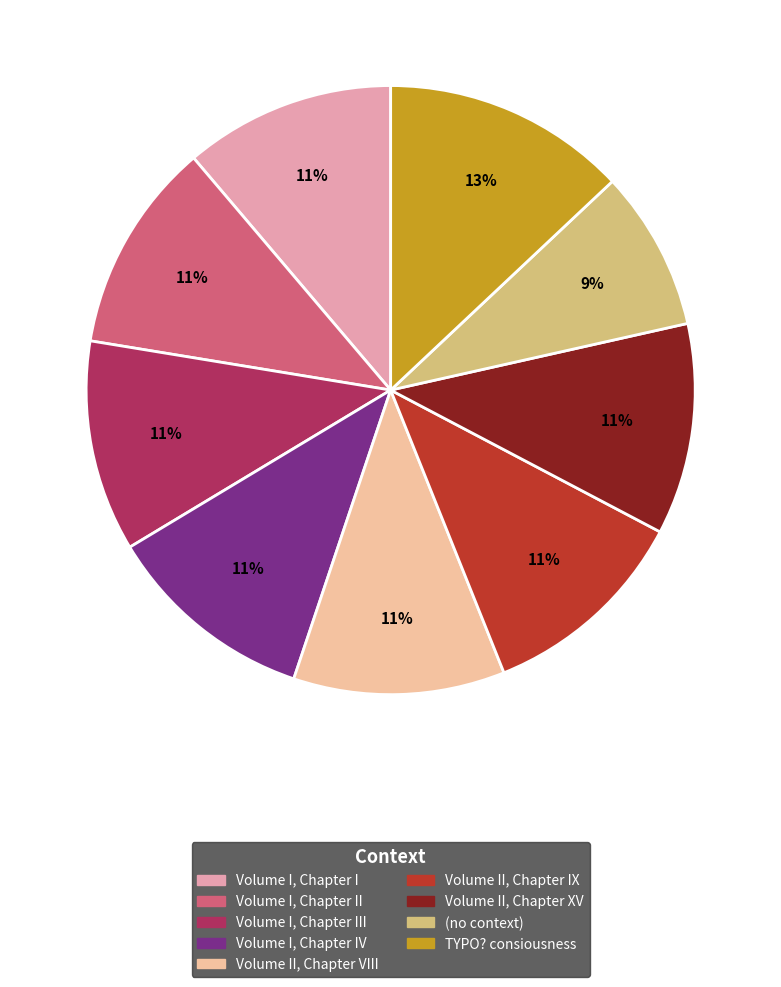

To the nearest percent, what is the average slice percentage?

11%